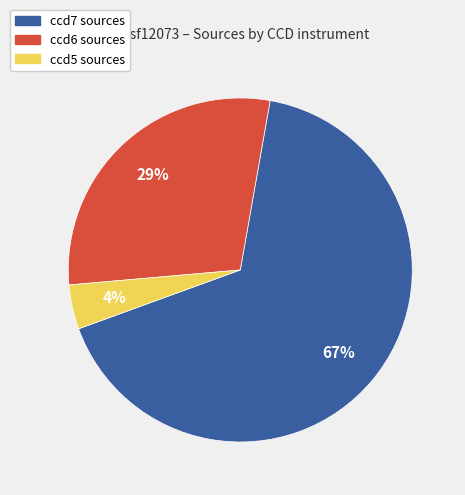

What is the largest slice in the pie chart?

ccd7